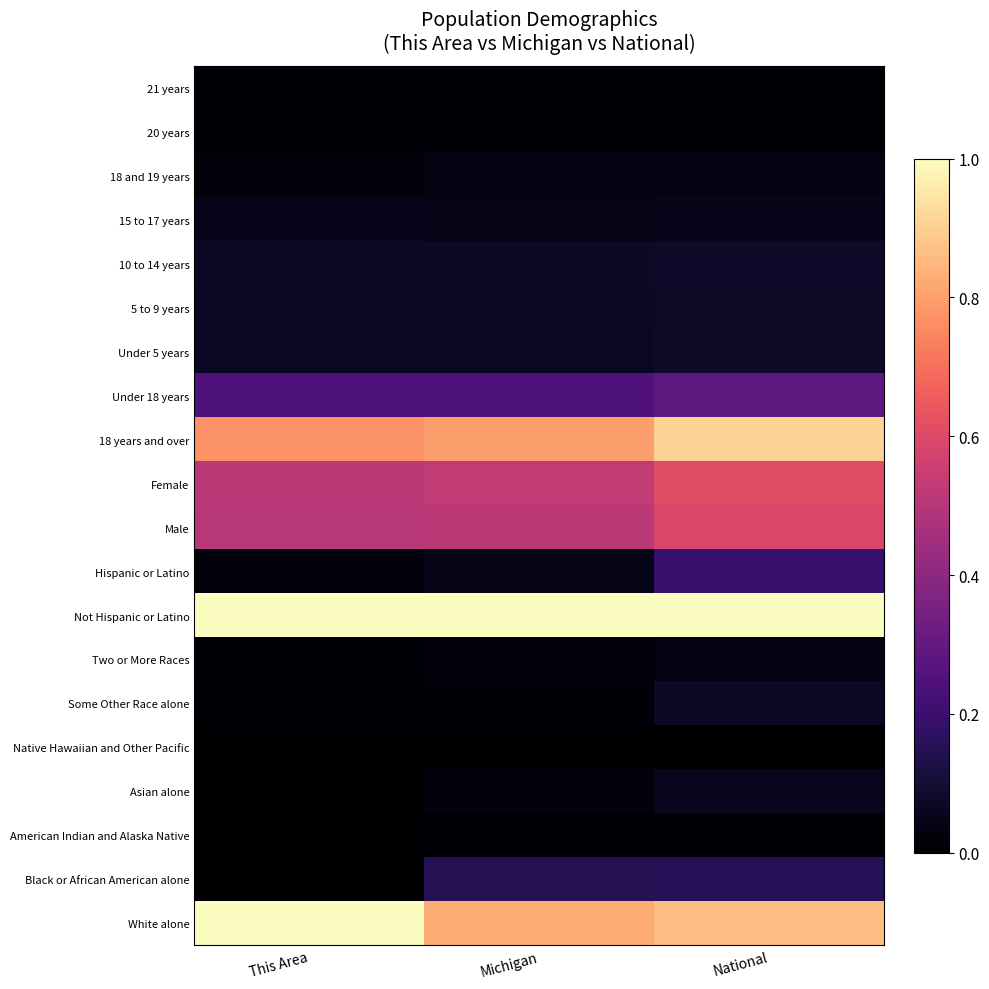

Between National and This Area, which is larger?

This Area